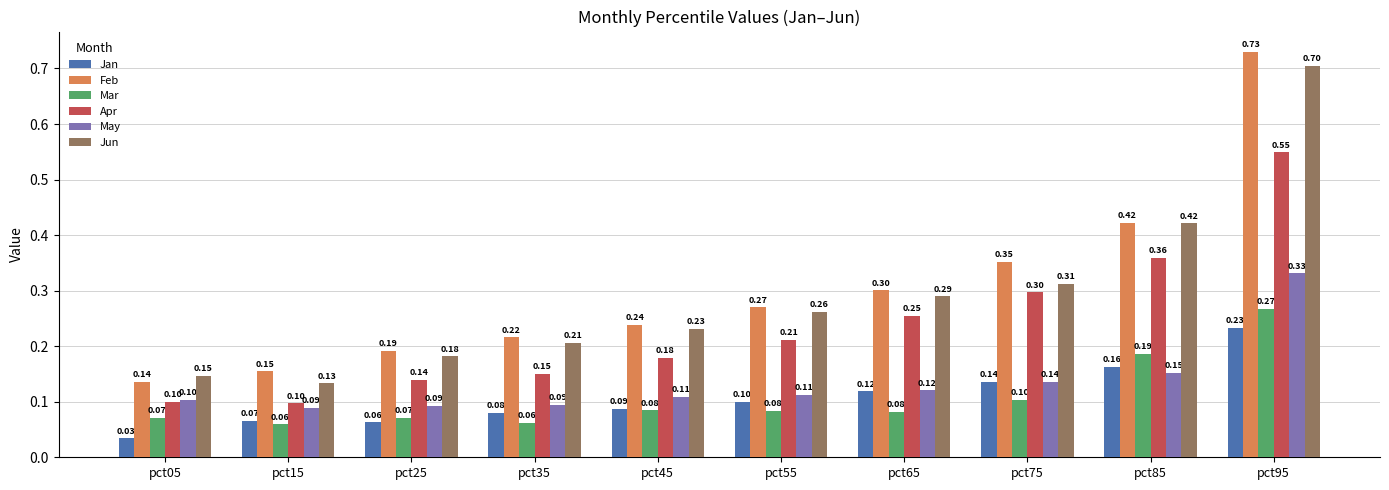

Which series has the largest range (max minus min)?

Feb